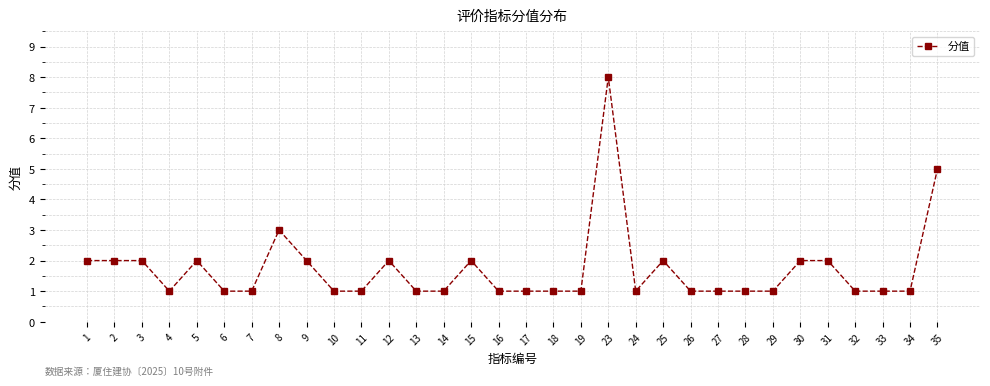

How many lines are shown in the chart?

1